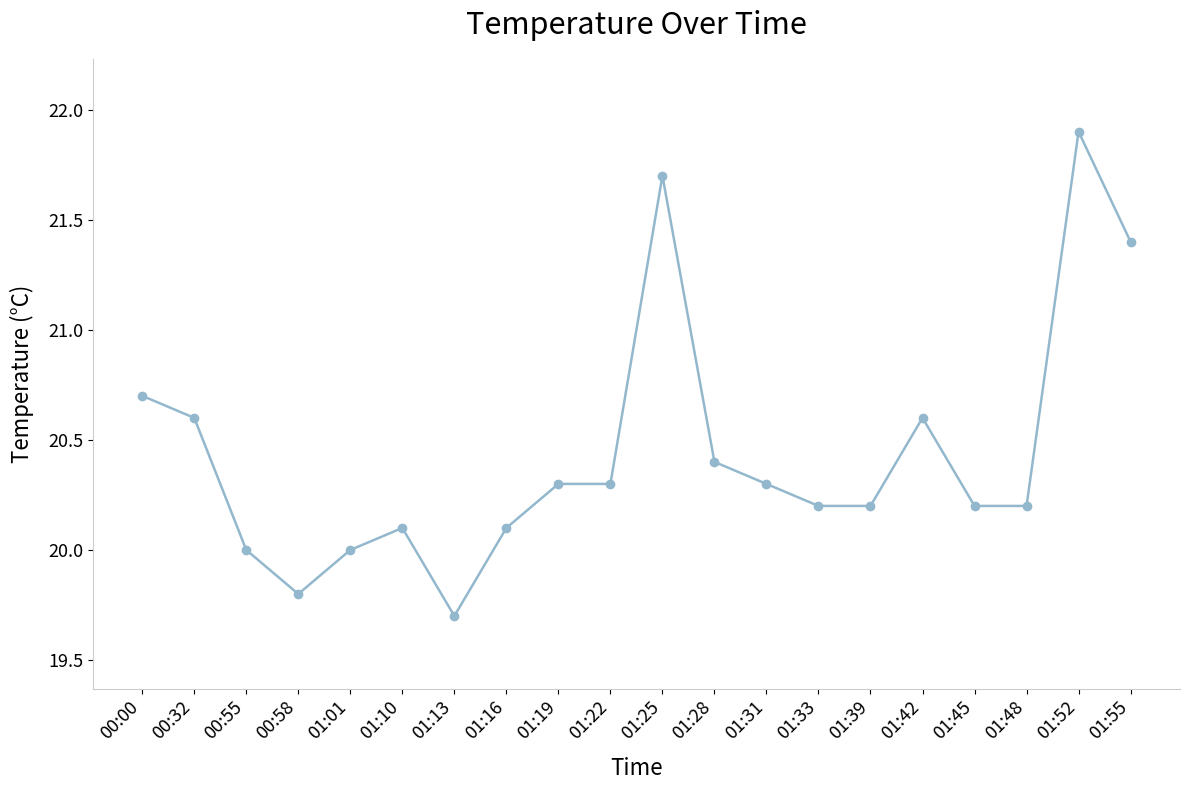

Reading left to right, what are all the values shown in this chart?

20.7	20.6	20.0	19.8	20.0	20.1	19.7	20.1	20.3	20.3	21.7	20.4	20.3	20.2	20.2	20.6	20.2	20.2	21.9	21.4